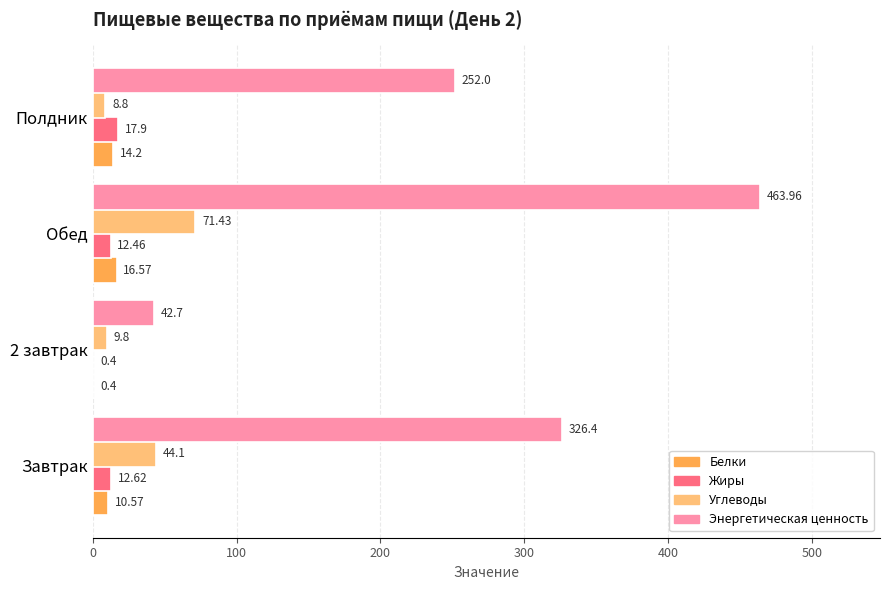

Which series changed the most between Обед and Полдник?

Энергетическая ценность